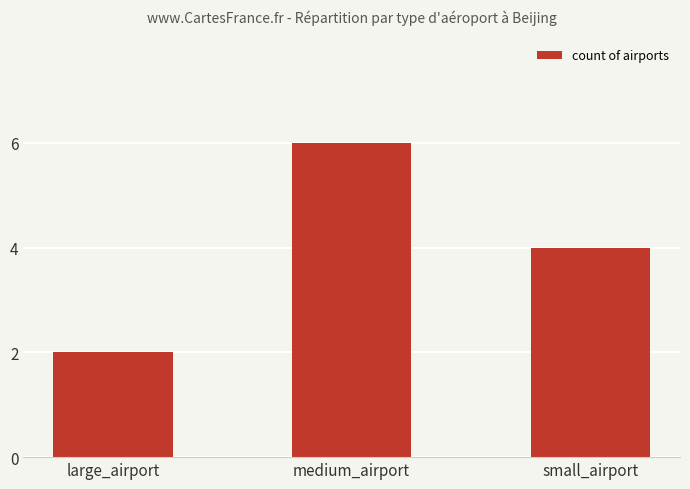

Rank the categories by value from lowest to highest.

large_airport, small_airport, medium_airport